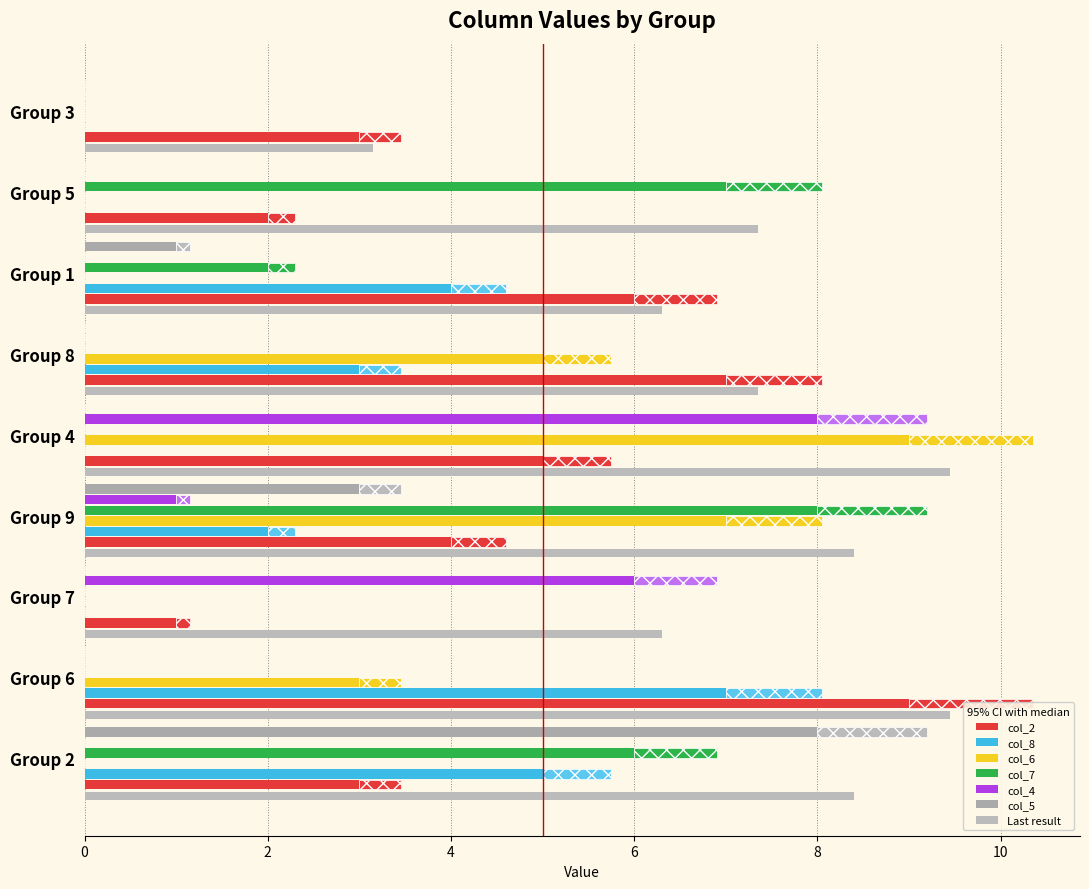

Rank the series by their maximum value, from highest to lowest.

col_2, col_6, col_7, col_4, col_5, col_8